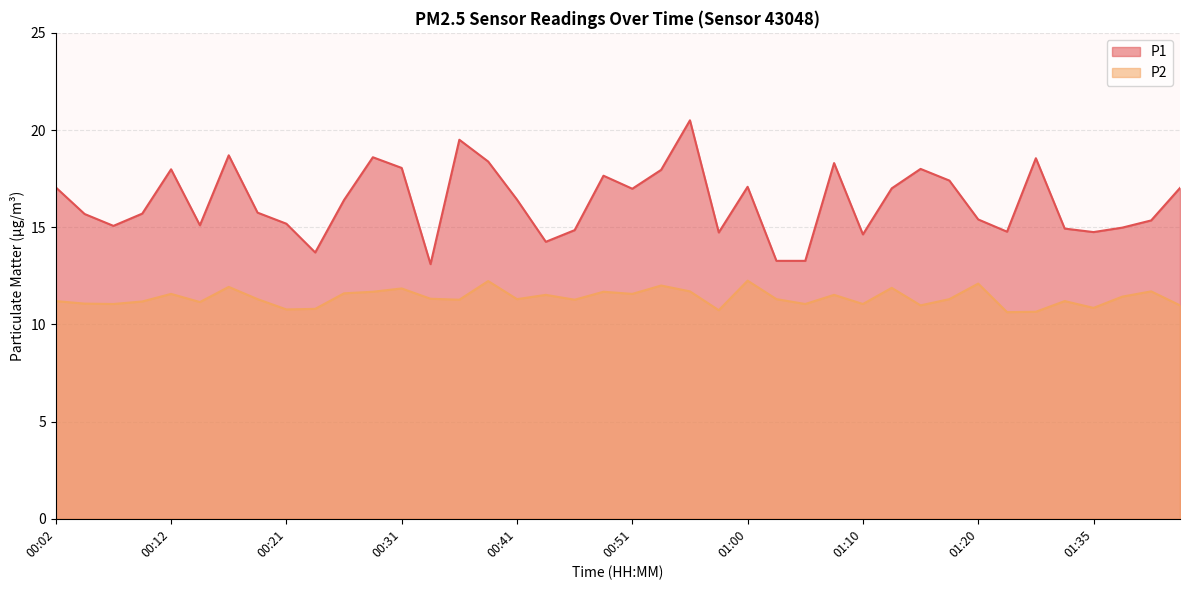

Where is the first local maximum for P1?

00:12